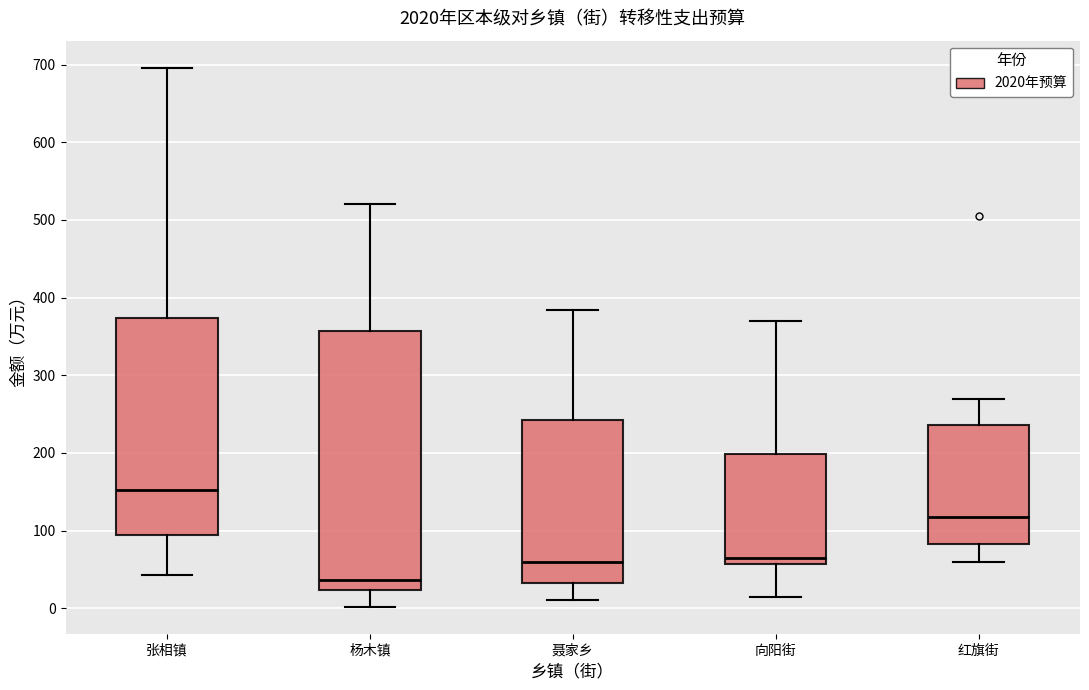

Where does the upper whisker of the box for 杨木镇 end on the y-axis? The values are not printed on the chart, so give them approximately, as read against the axis.

520